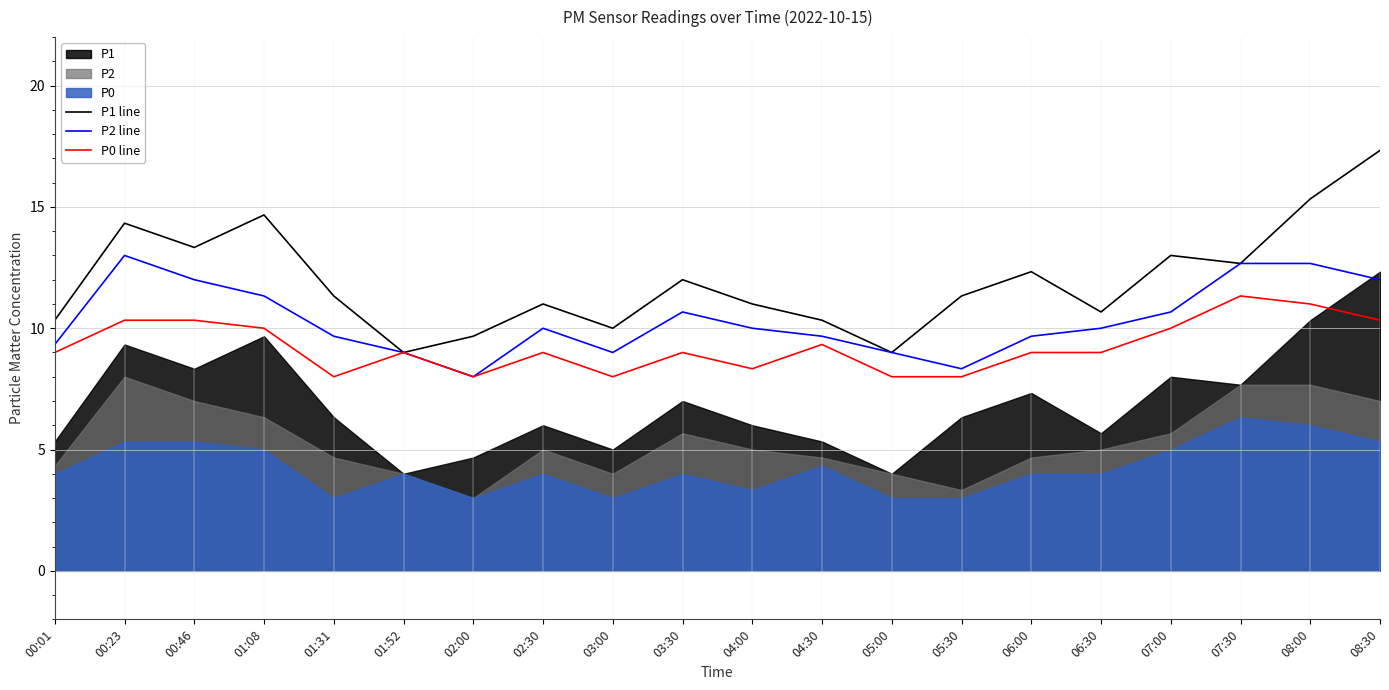

At 08:30, list the series in order from largest to smallest.

P1 line, P2 line, P0 line